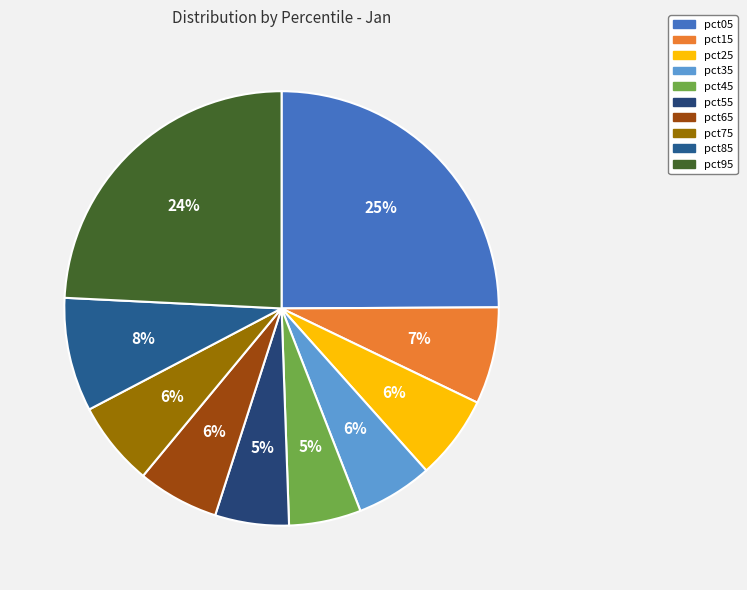

Count the number of slices in the pie.

10